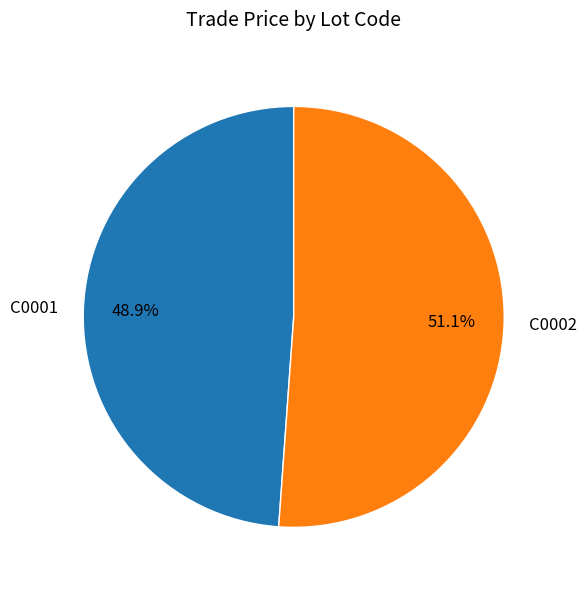

To the nearest percent, what is the combined percentage of C0002 and C0001?

100%